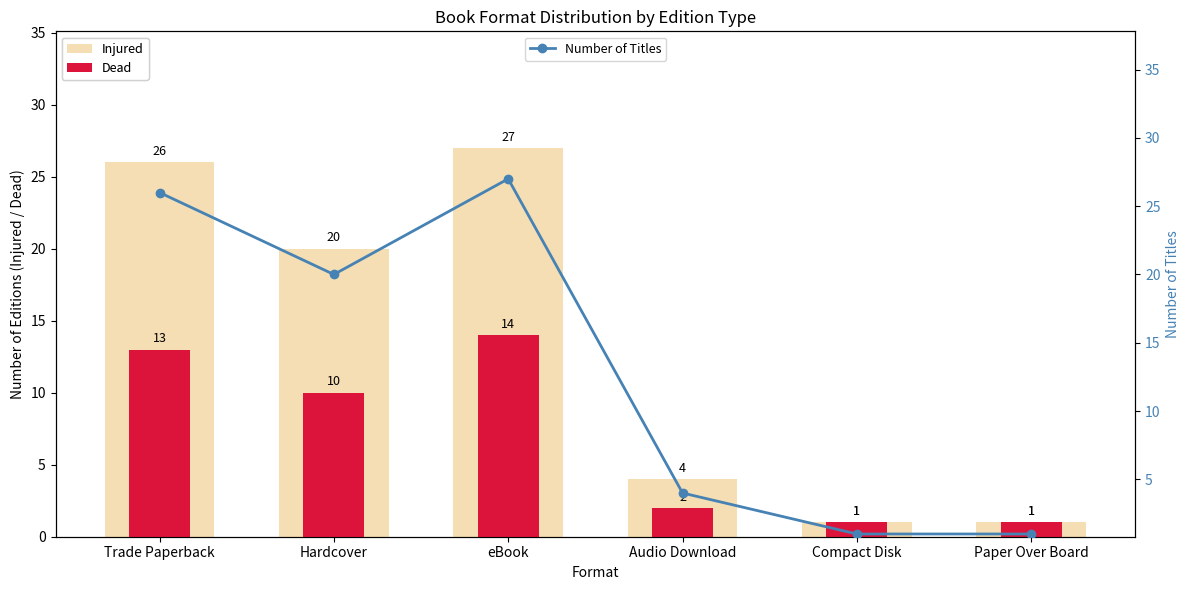

Reading right to left, list all the values displayed in this chart.

Injured: Paper Over Board=1	Compact Disk=1	Audio Download=4	eBook=27	Hardcover=20	Trade Paperback=26
Dead: Paper Over Board=1	Compact Disk=1	Audio Download=2	eBook=14	Hardcover=10	Trade Paperback=13
Number of Titles: Paper Over Board=1	Compact Disk=1	Audio Download=4	eBook=27	Hardcover=20	Trade Paperback=26